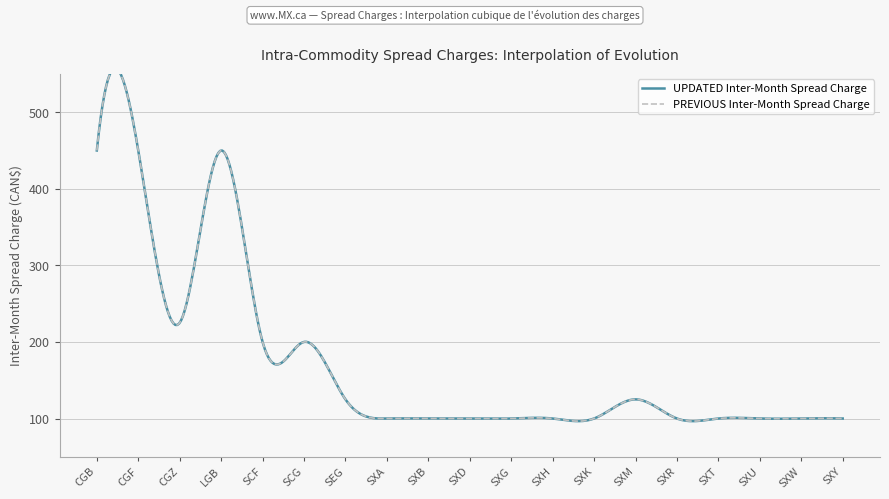

Which label corresponds to the largest value in the chart?

CGB